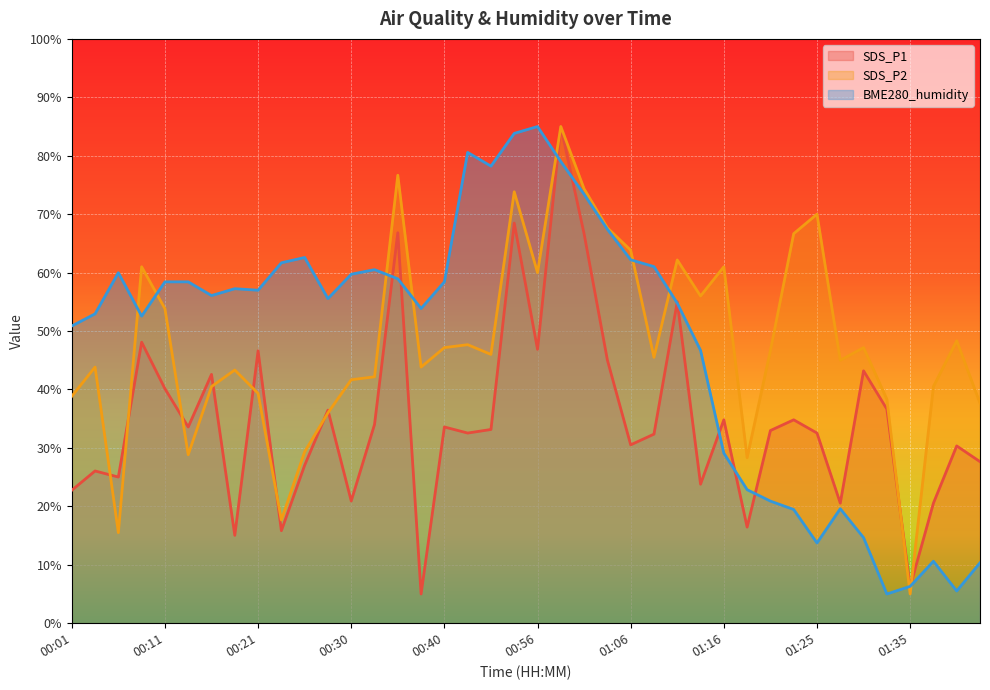

How many lines are shown in the chart?

3